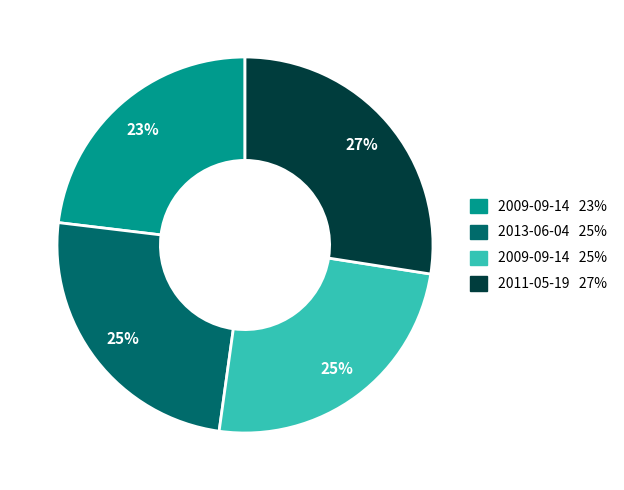

Is there a majority slice in this chart?

No